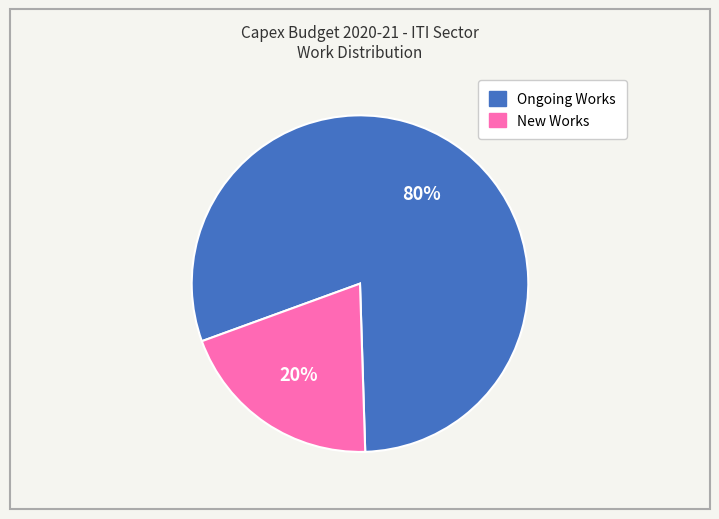

Approximately how many times larger is the value at Ongoing Works compared to New Works?

4.0